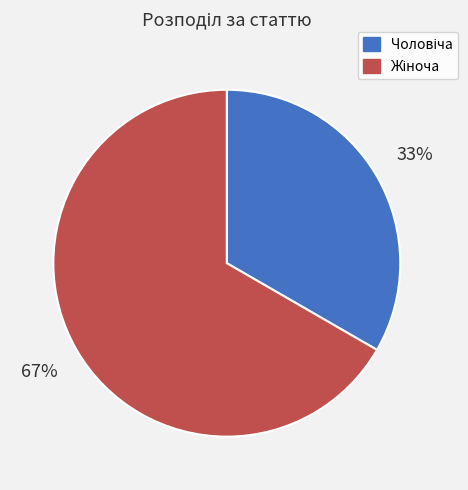

Count the number of slices in the pie.

2